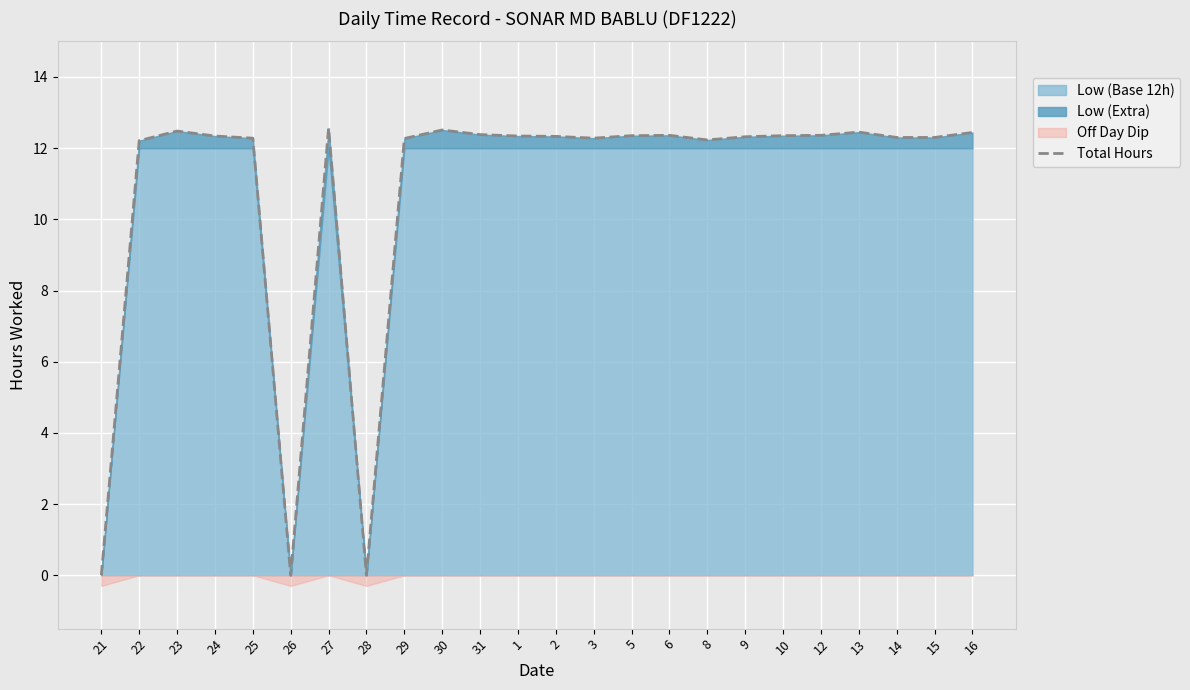

What is the value of the 23rd point from the left?

12.3